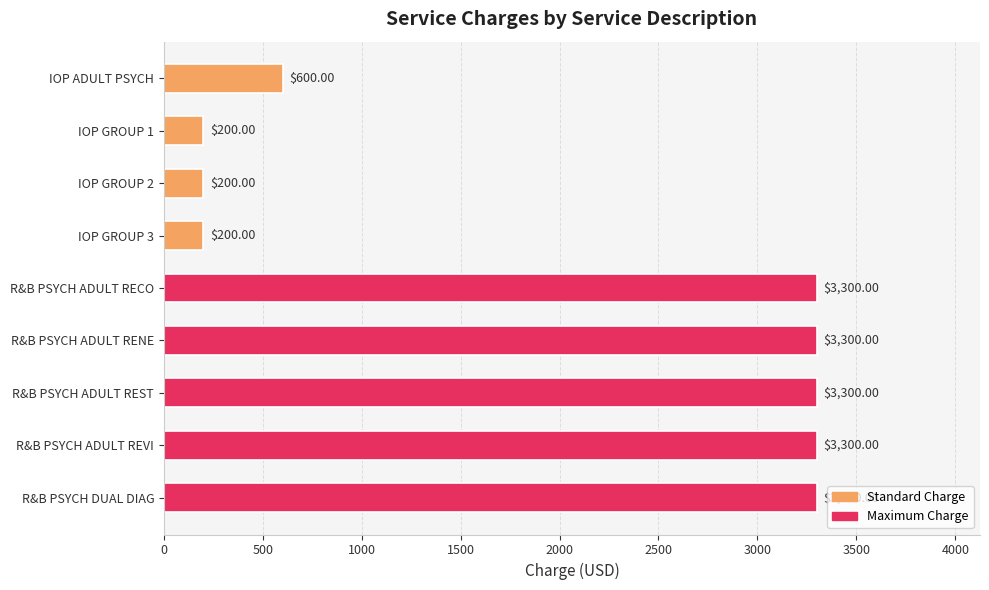

How many data points are less than 3300?

4